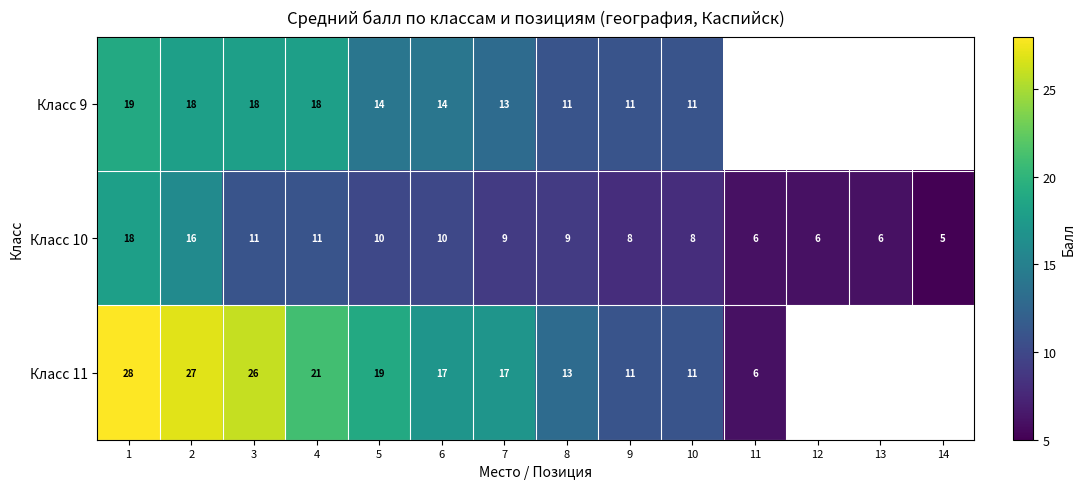

How many data points does each series have?

14